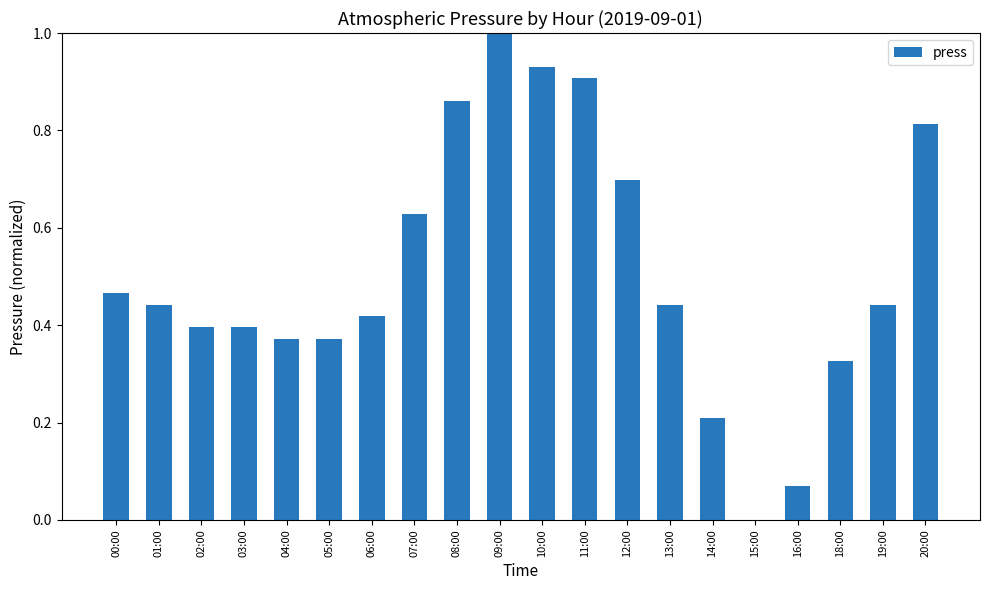

How many categories are shown in the chart?

20